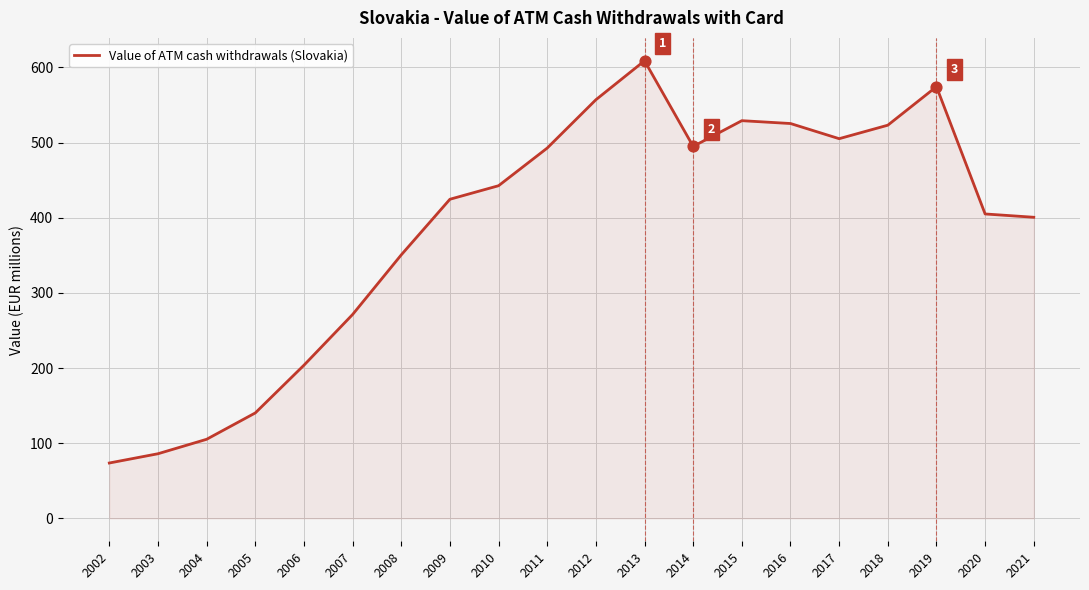

Approximately how many times larger is the value at 2013 compared to 2005?

4.3